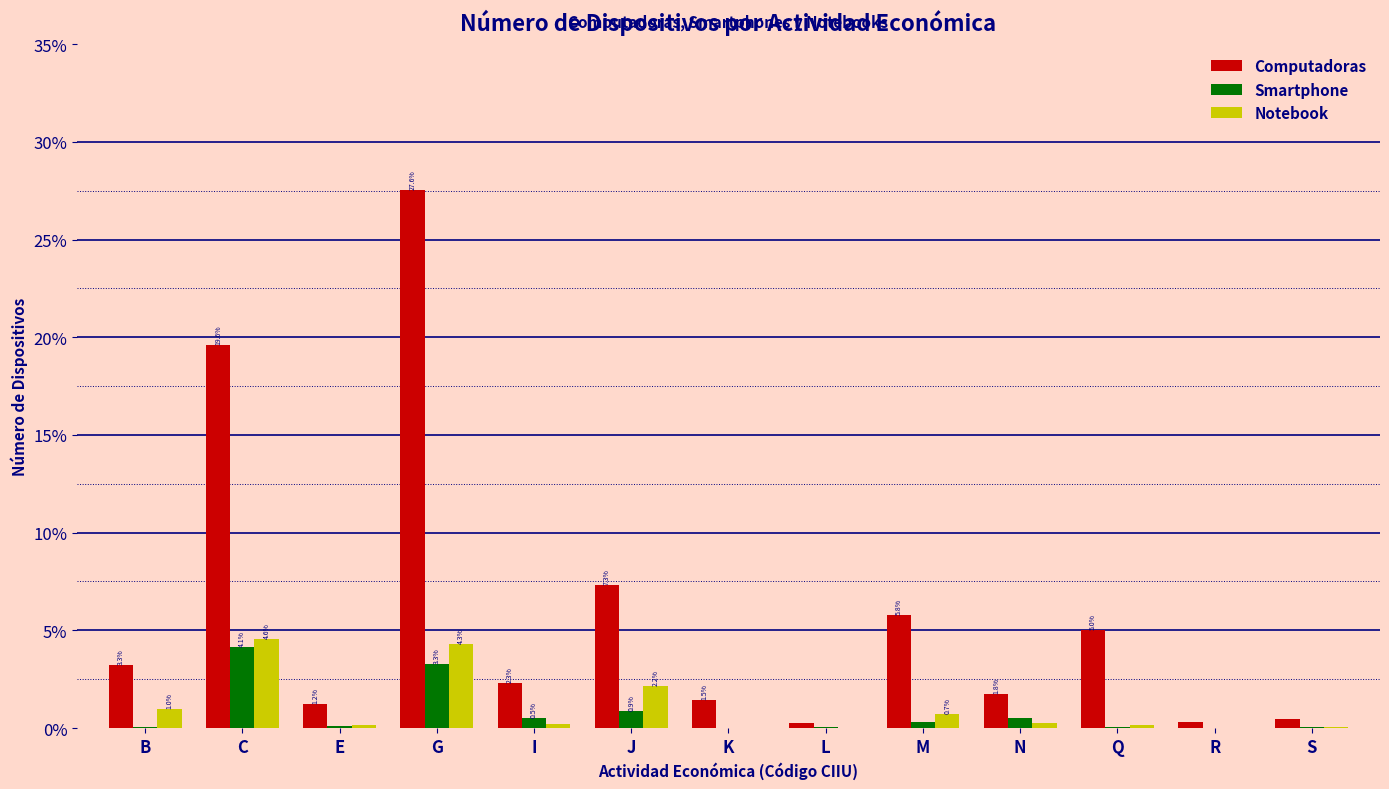

Which series has the largest total across all categories?

Computadoras